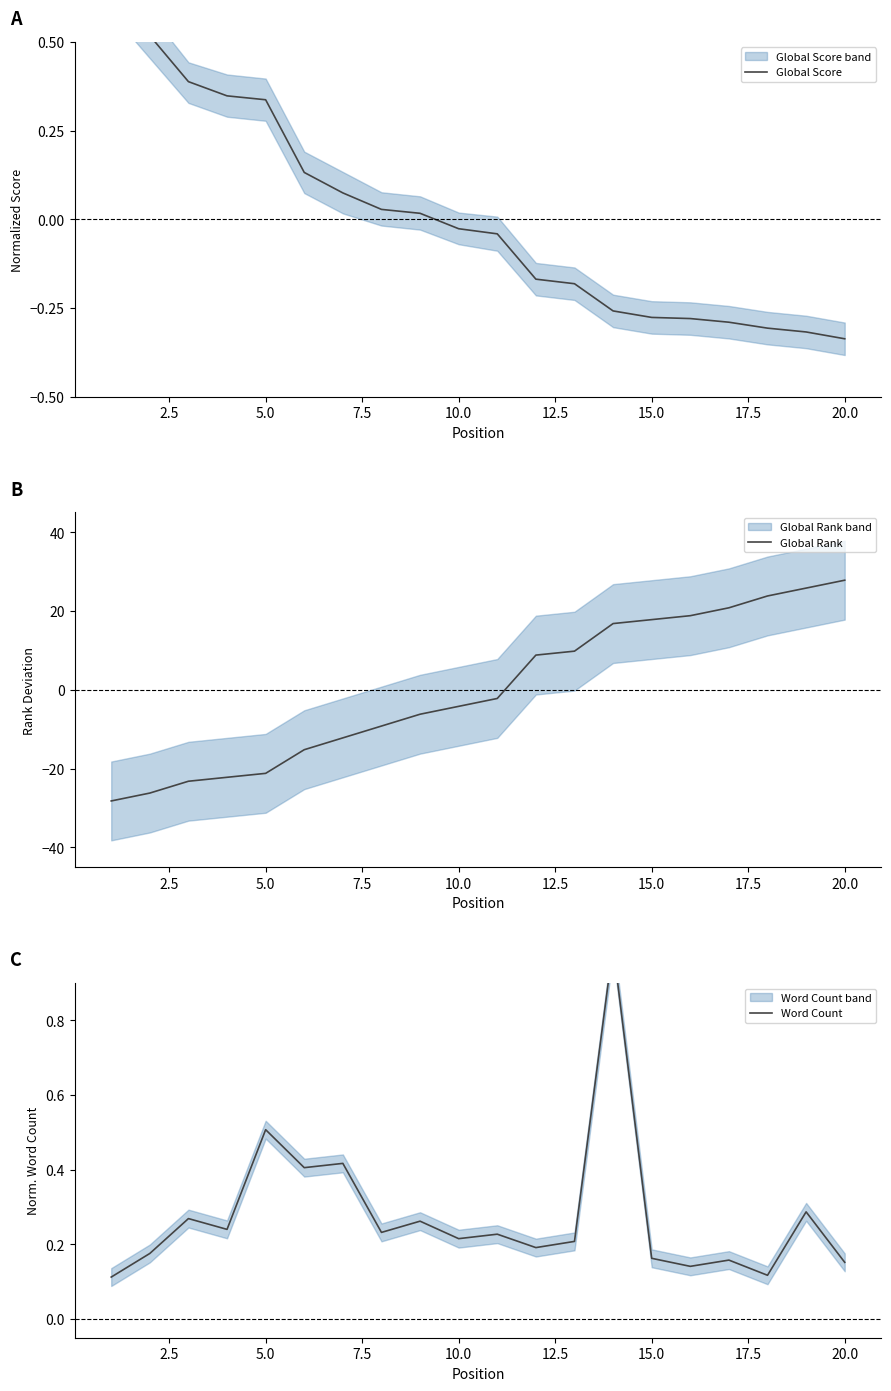

Count the Word Count values in the range 0 to 1.

20